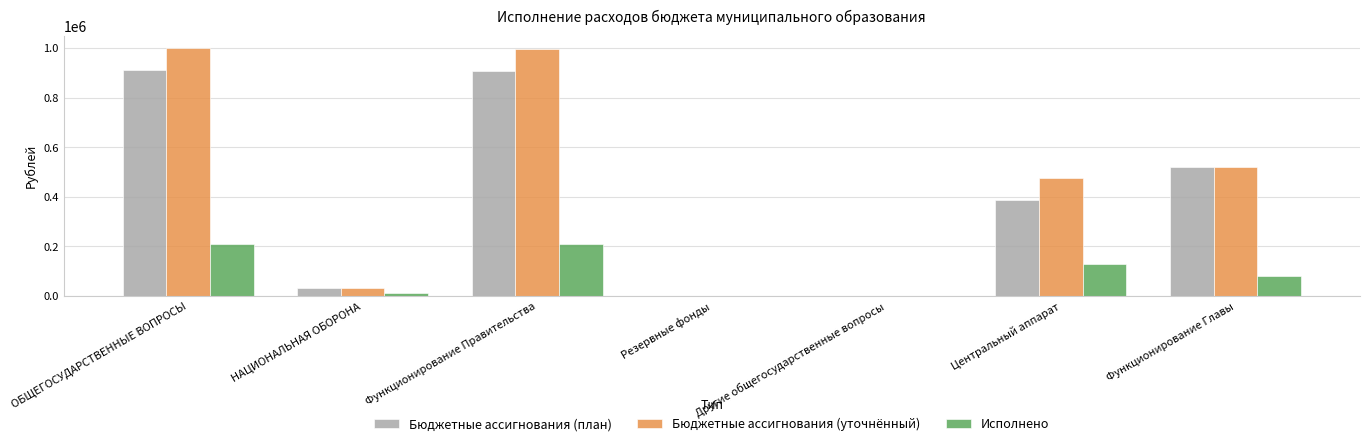

What is the maximum value shown in the chart?

999395.6